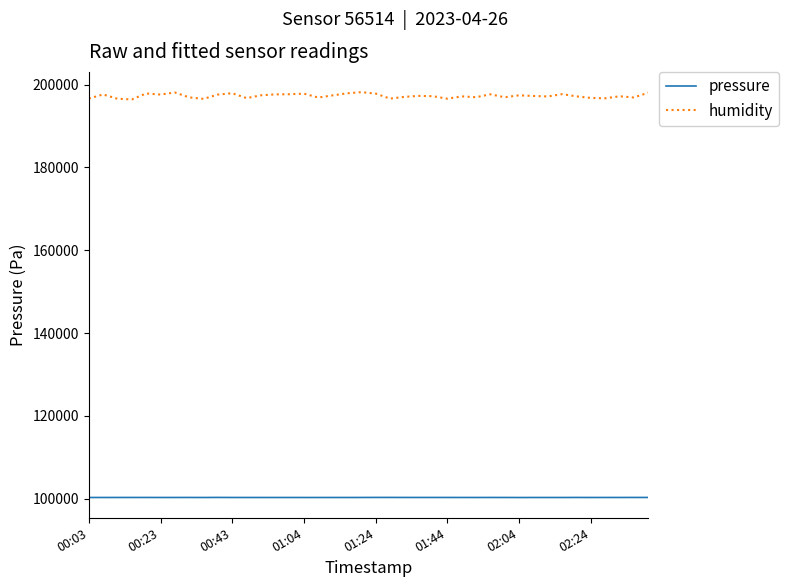

Which series has the largest total across all categories?

humidity